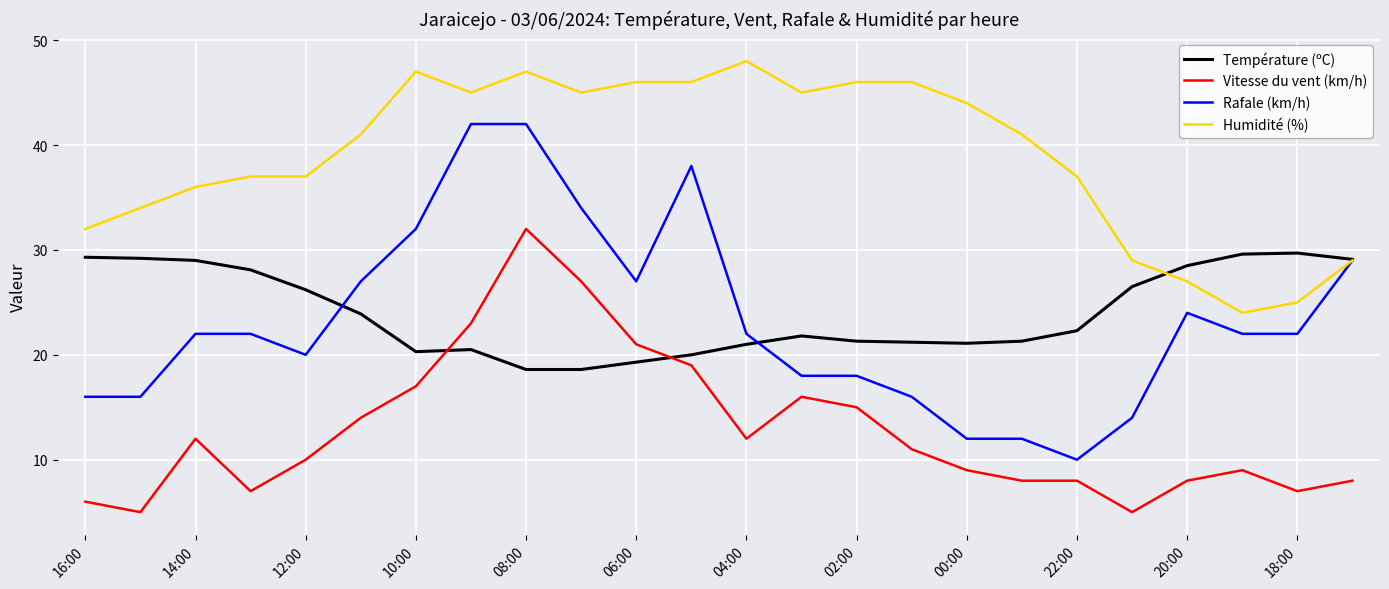

What is the minimum value shown in the chart?

5.0